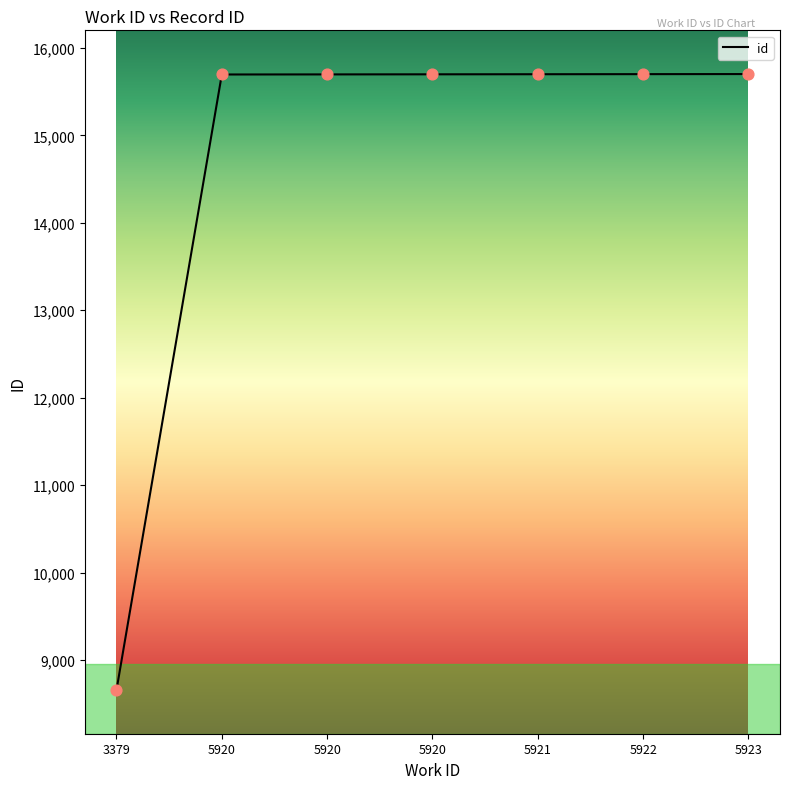

How many lines are shown in the chart?

1